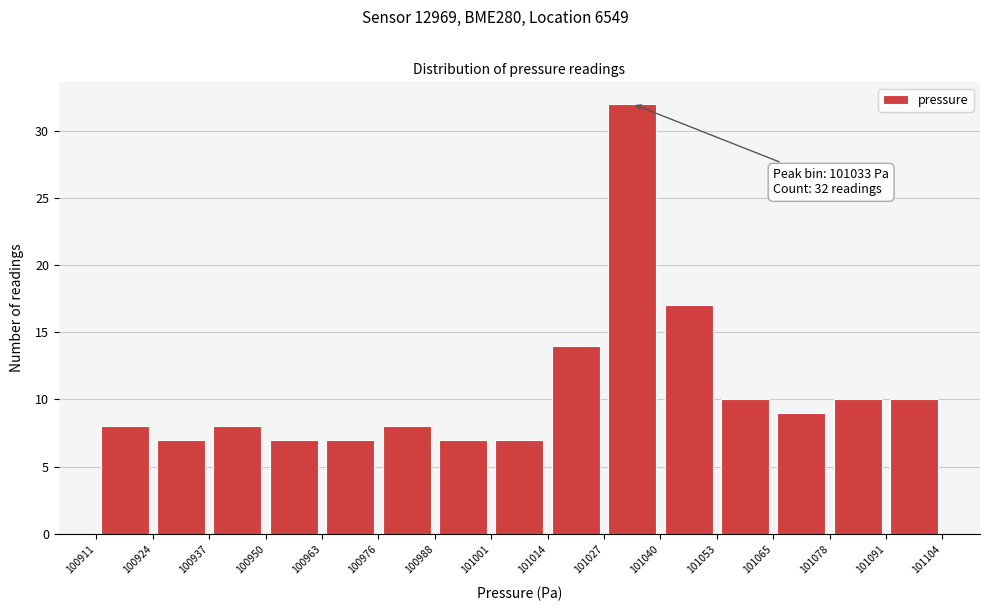

Which range on the x-axis has the tallest bar?

101027 to 101040